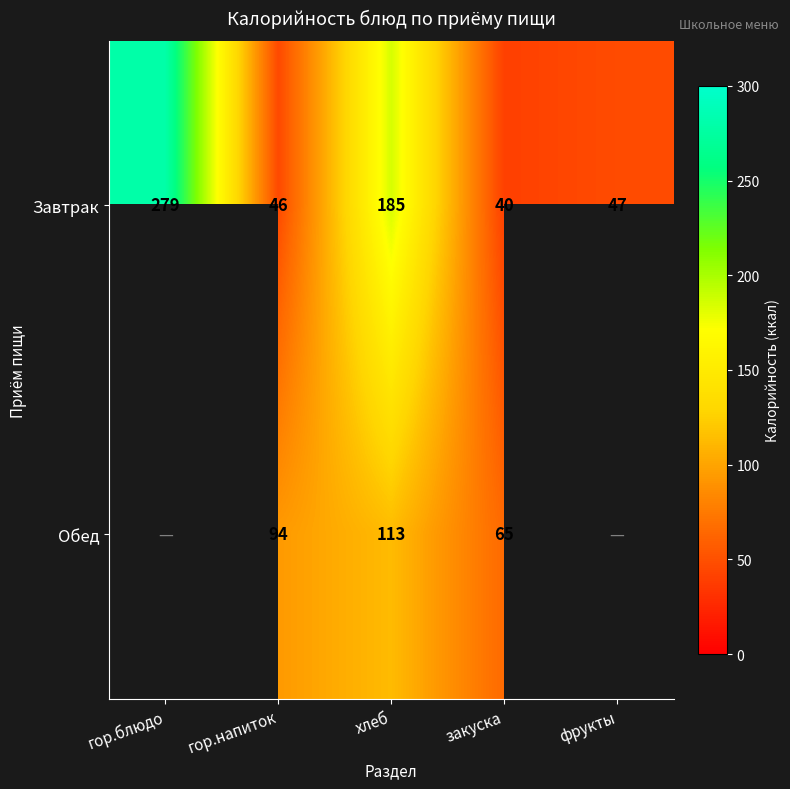

True or false: Завтрак has a value of 40 at закуска.

True